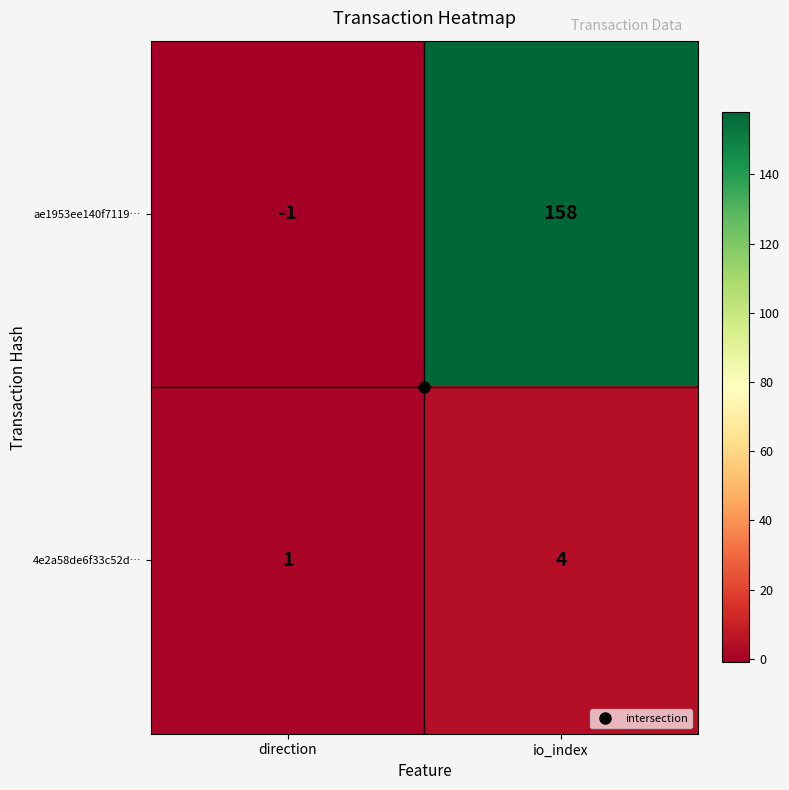

The value of 4e2a58de6f33c52d… at direction is 1. True or false?

True